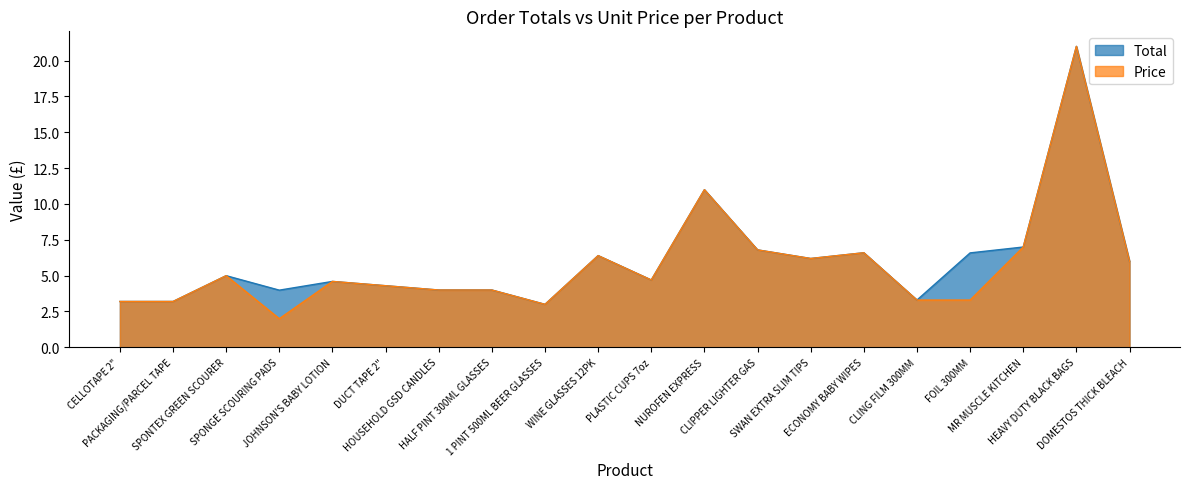

At which category does Price reach its first local peak?

SPONTEX GREEN SCOURER